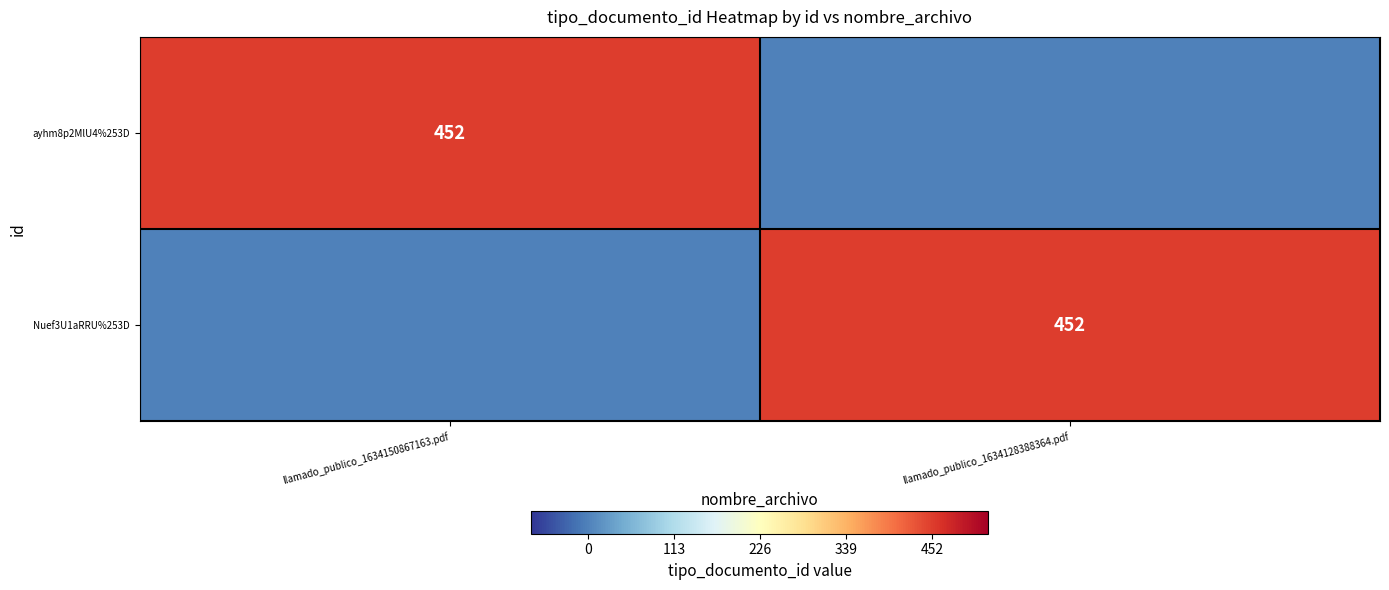

The value of Nuef3U1aRRU%253D at llamado_publico_1634128388364.pdf is 218. True or false?

False